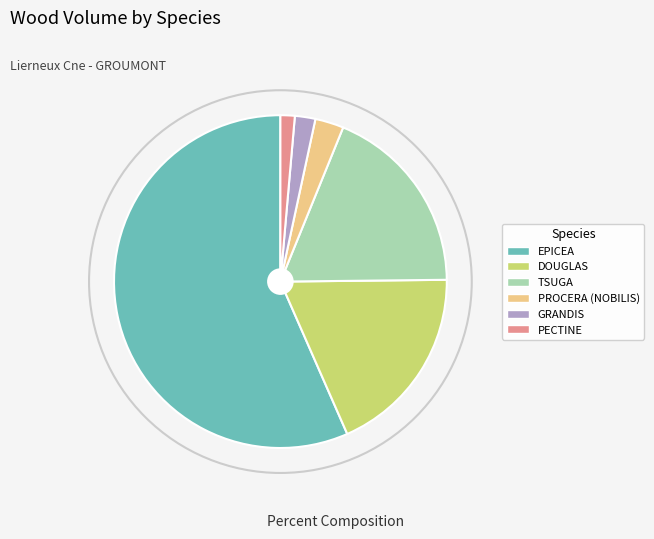

Do PROCERA (NOBILIS) and DOUGLAS together represent more than half of the pie?

No